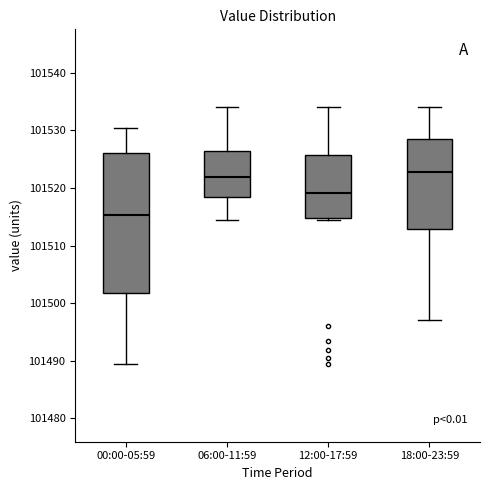

Reading left to right, read every box against the y-axis: the position of its median line, the range the box covers, and the ends of its whiskers. The values are not printed on the chart, so give them approximately, as read against the axis.

00:00-05:59: median 101515, box 101502 to 101526, whiskers 101489 to 101530
06:00-11:59: median 101522, box 101518 to 101526, whiskers 101514 to 101534
12:00-17:59: median 101519, box 101515 to 101526, whiskers 101514 to 101534
18:00-23:59: median 101523, box 101513 to 101529, whiskers 101497 to 101534